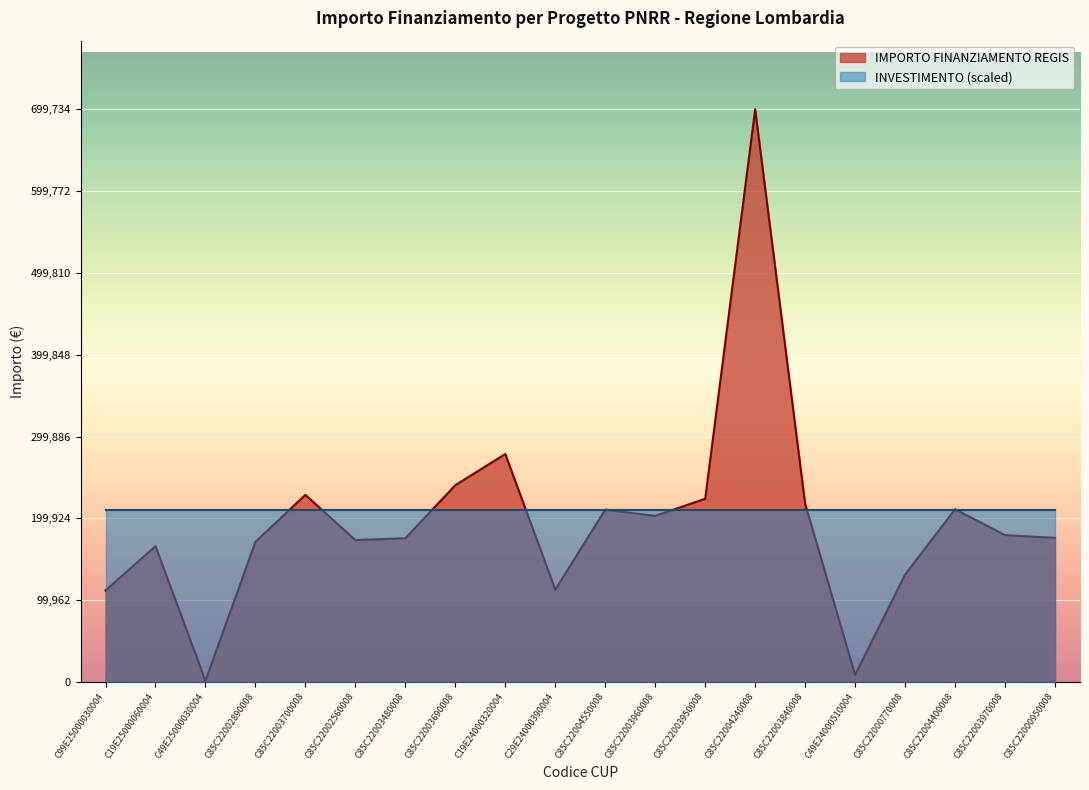

What is the change in value from C85C22002560008 to C49E24000510004?

-164885.7